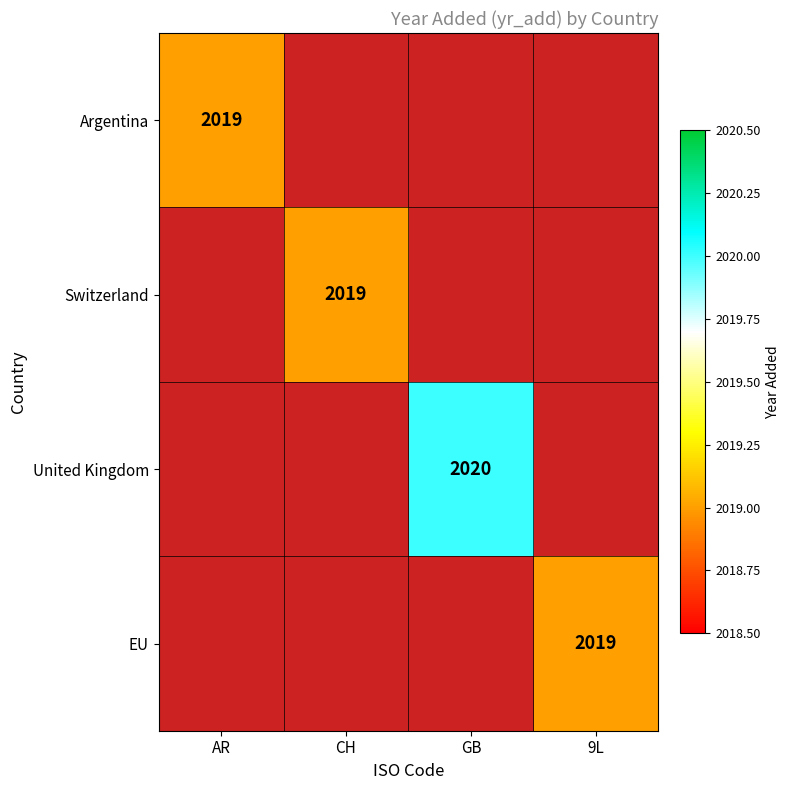

Is it true that Switzerland equals 2019 at CH?

True